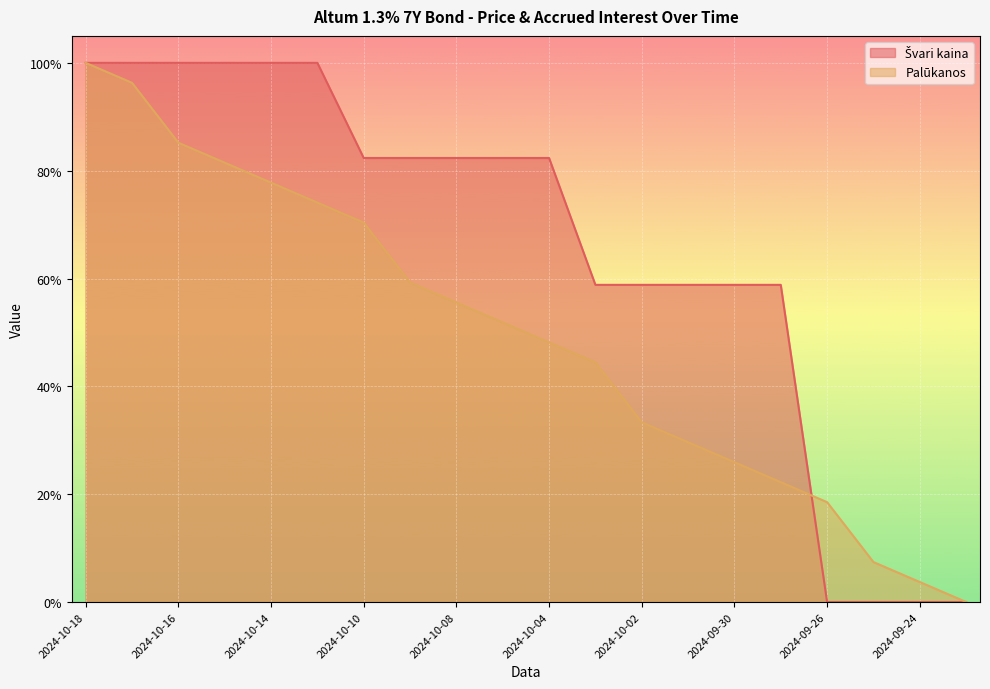

What is the label of the 7th point from the left?

2024-10-10